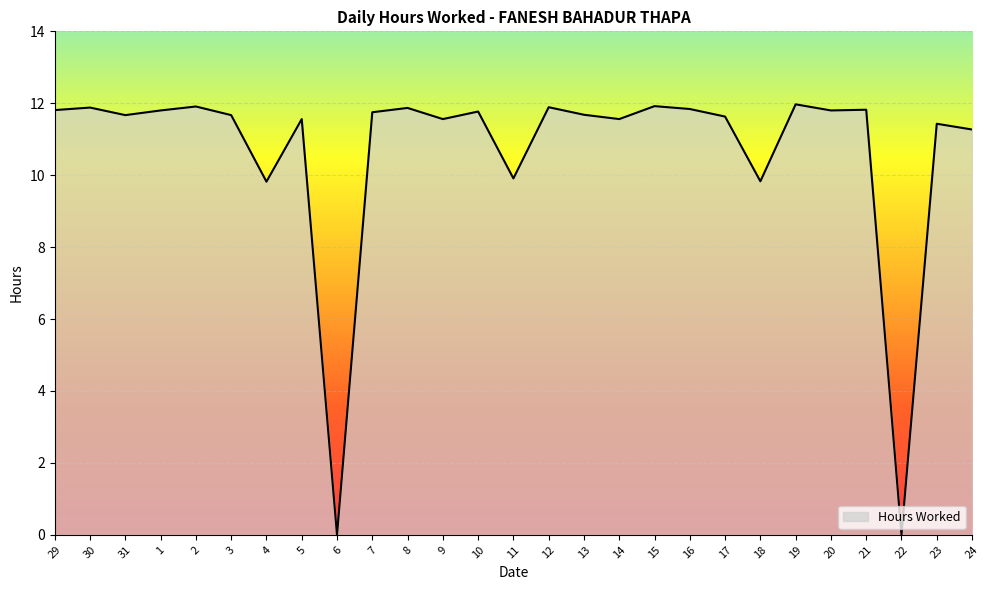

The value at 14 is 11.6. True or false?

True